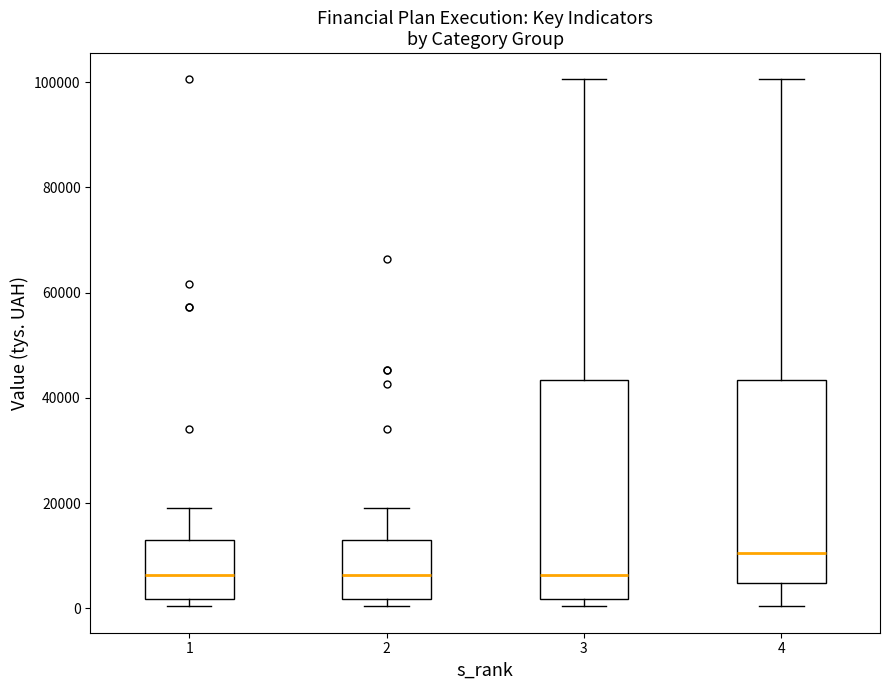

Which box's median line is the highest?

4